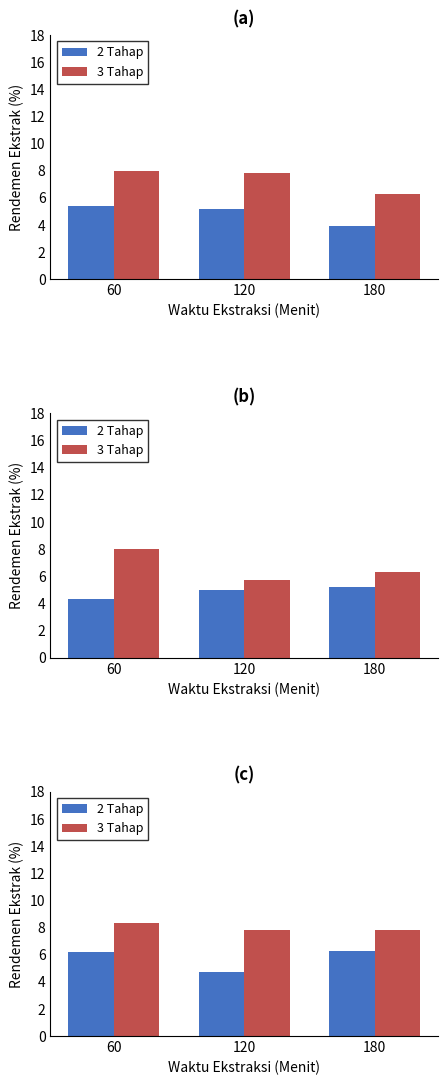

What is the value of the 2 Tahap bar at the 2nd from the left?

4.7